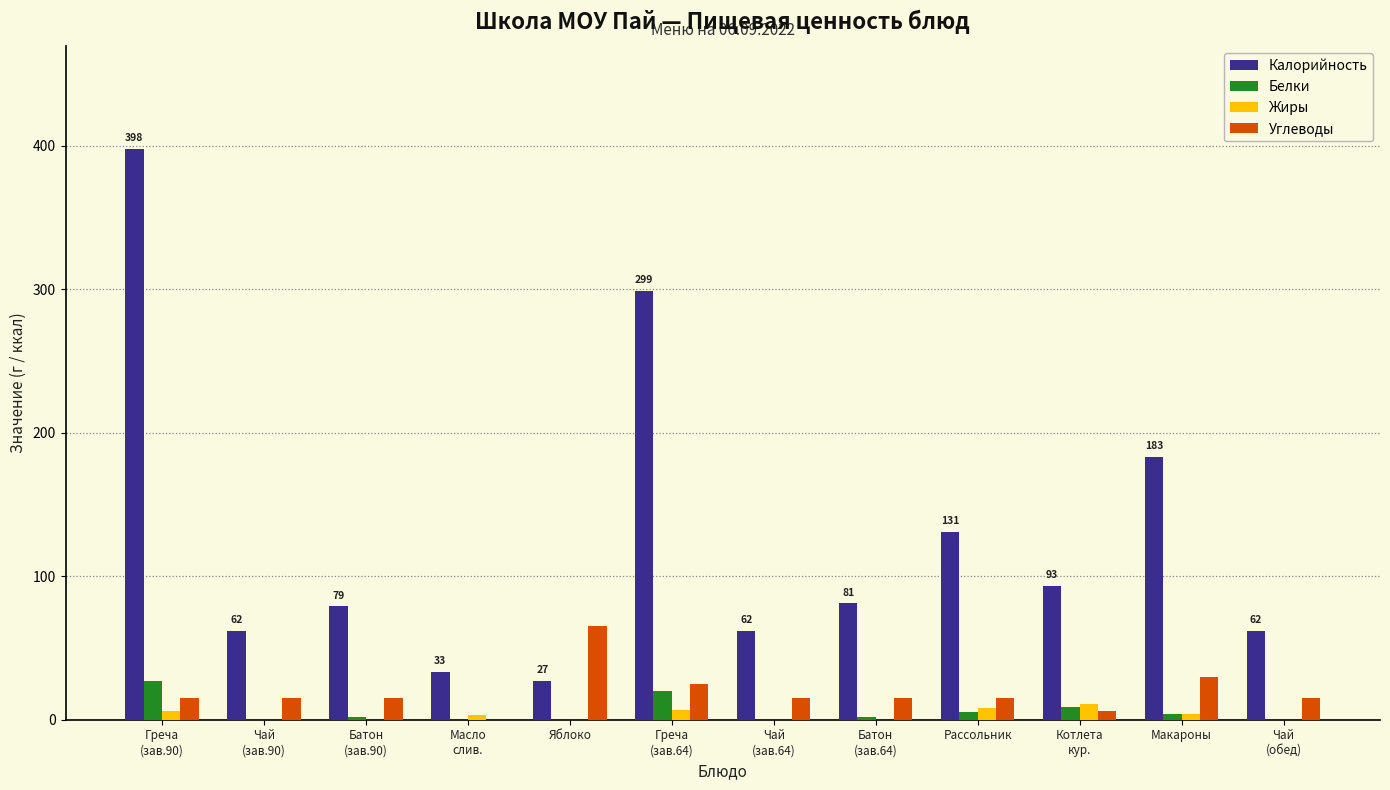

Does the chart contain stacked bars?

No